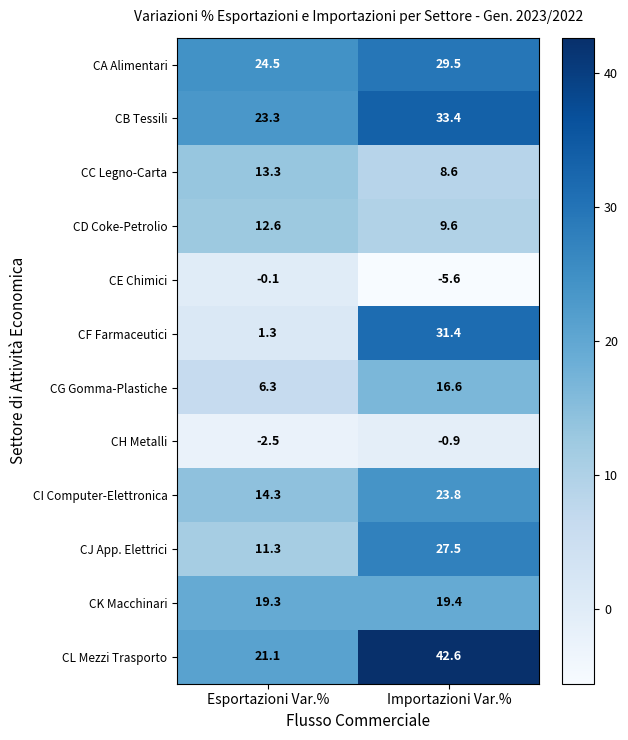

What is the sum of the CJ App. Elettrici values at Importazioni Var.% and Esportazioni Var.%?

38.8